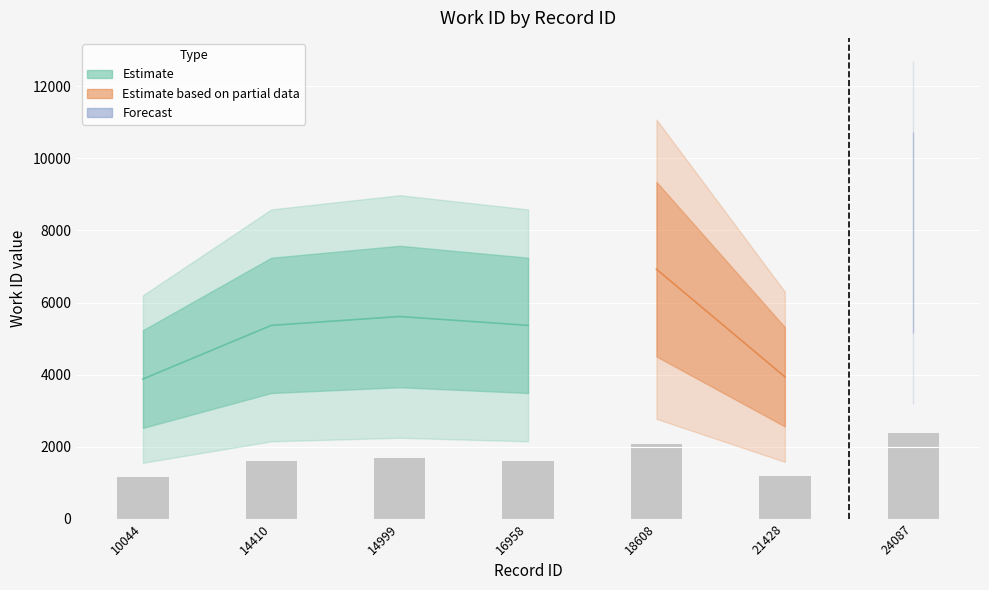

What is the difference between the maximum and second lowest values?

4007